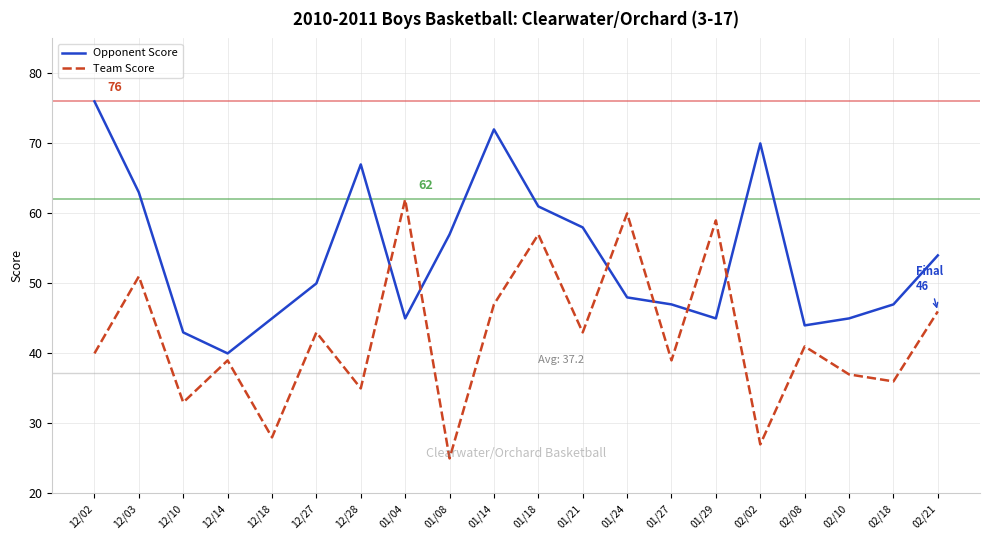

Is the value of Team Score at 01/29 greater than the value of Opponent Score at 12/27?

Yes